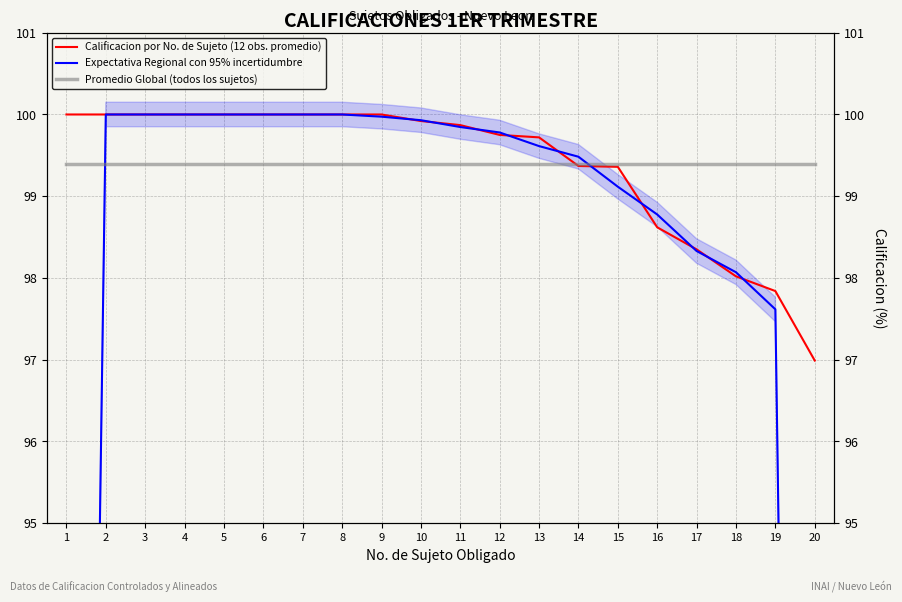

Which has a higher value, 14 or 8?

8